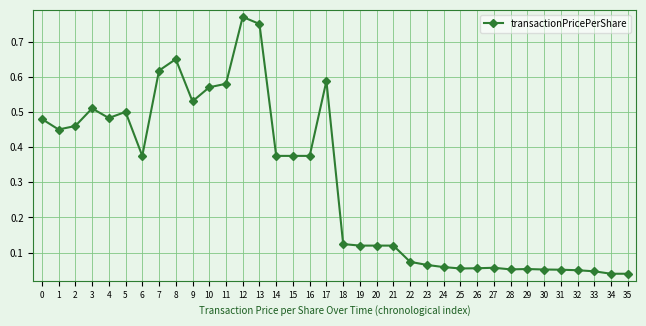

Between 16 and 2, which is larger?

2